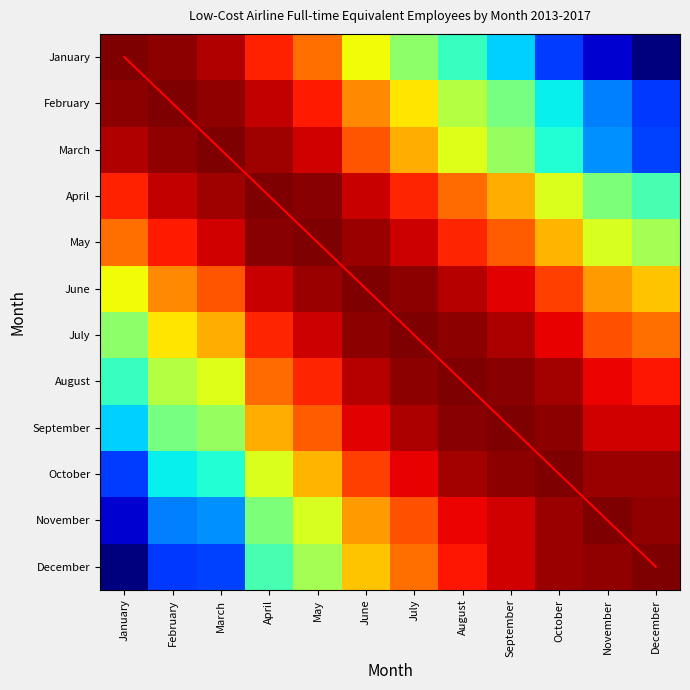

At how many categories does at least one series exceed 7?

4